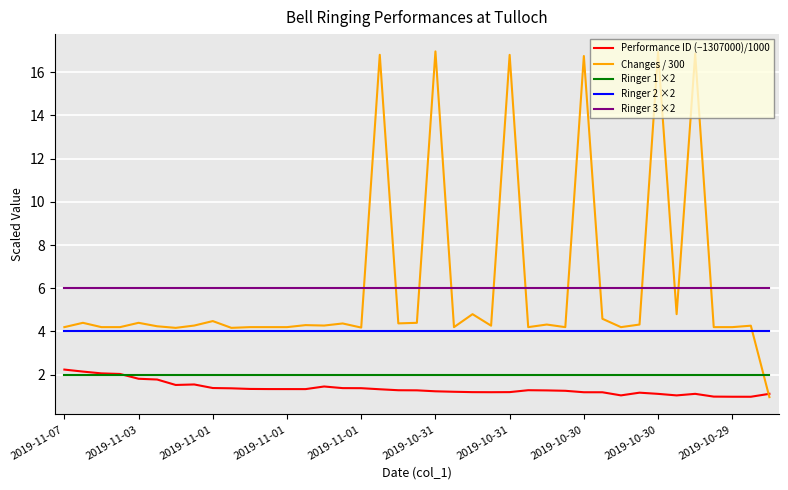

Which series has the widest spread of values?

Changes / 300